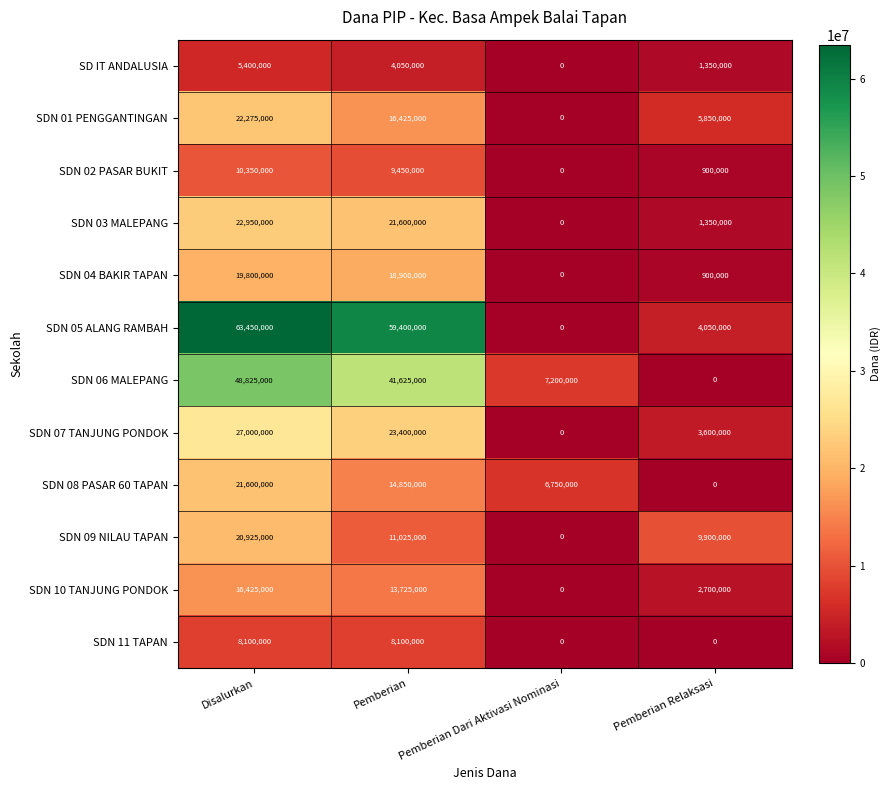

What is the total value across all series at Pemberian Relaksasi?

30600000